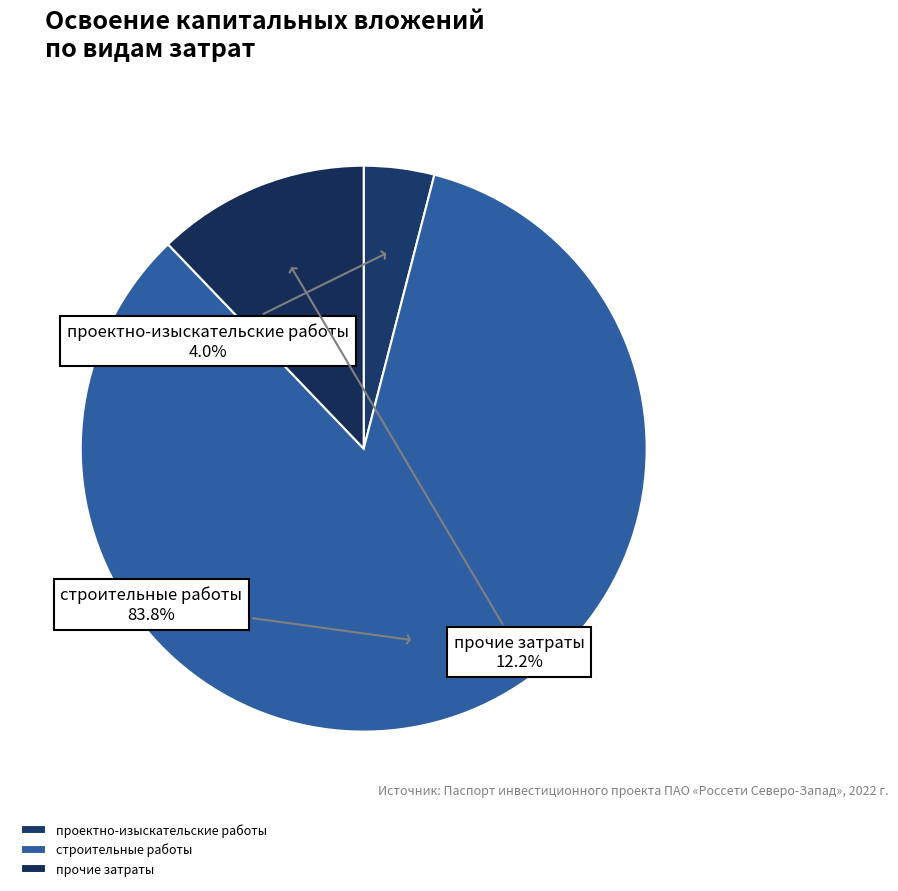

What is the majority slice?

строительные работы